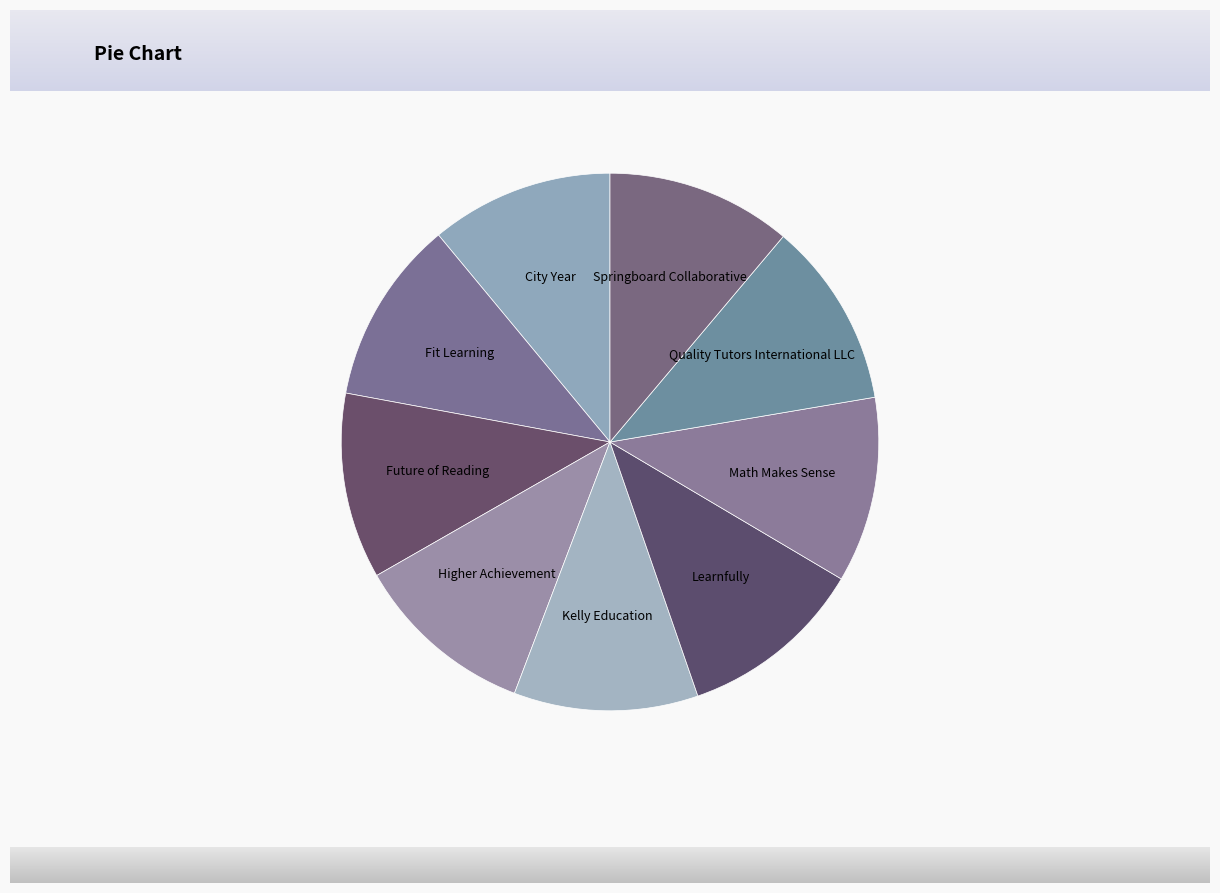

Is it true that Higher Achievement is 3% of the pie?

False